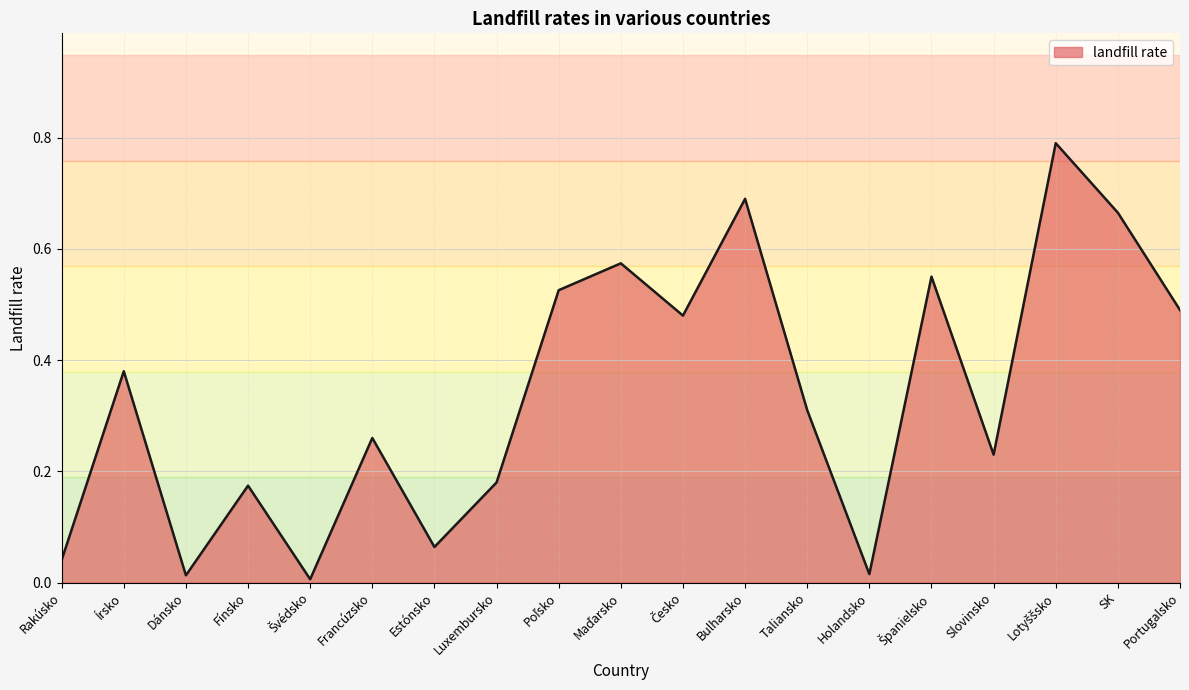

The chart shows a value of 0.6 at Írsko. True or false?

False